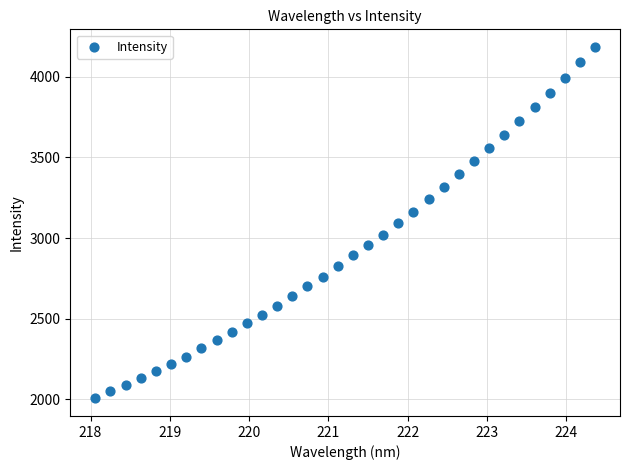

What is the range of X values (max minus min)?

6.3